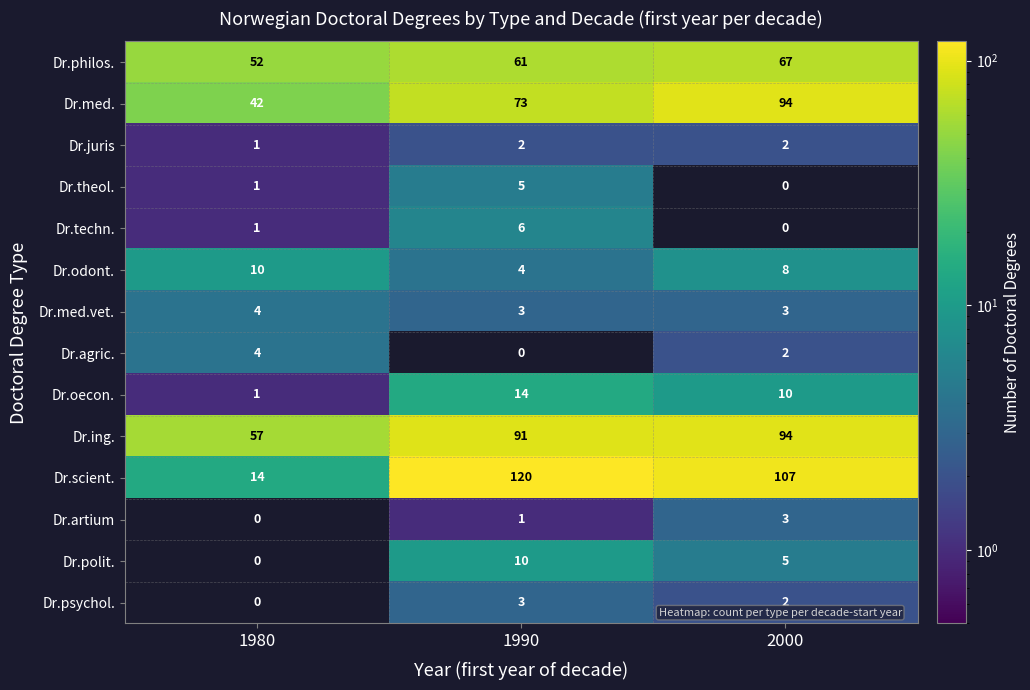

What is the difference between the maximum and second lowest values in the Dr.med. series?

21